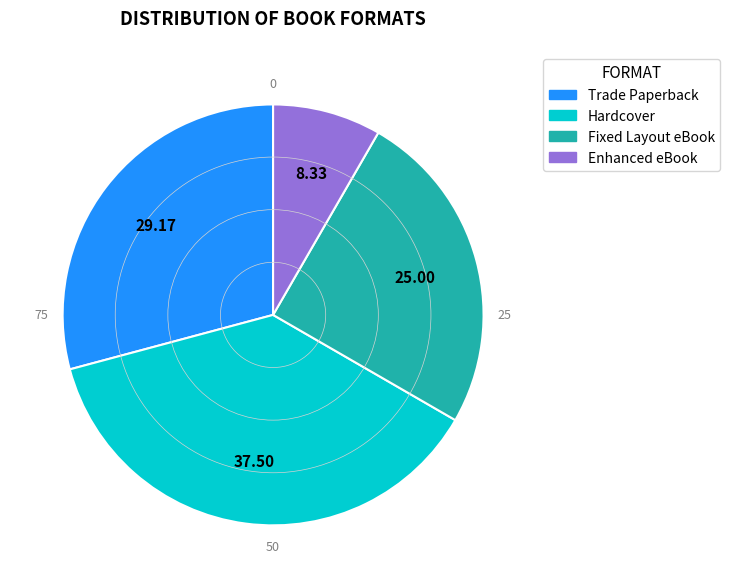

Is there a majority slice in this chart?

No